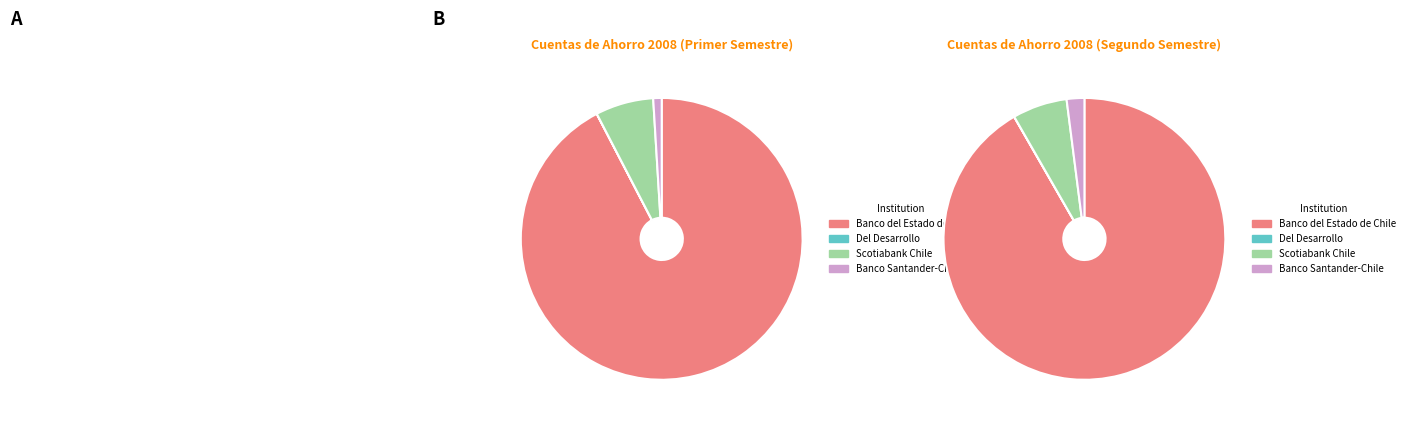

What portion of the pie excludes 9?

91.4%